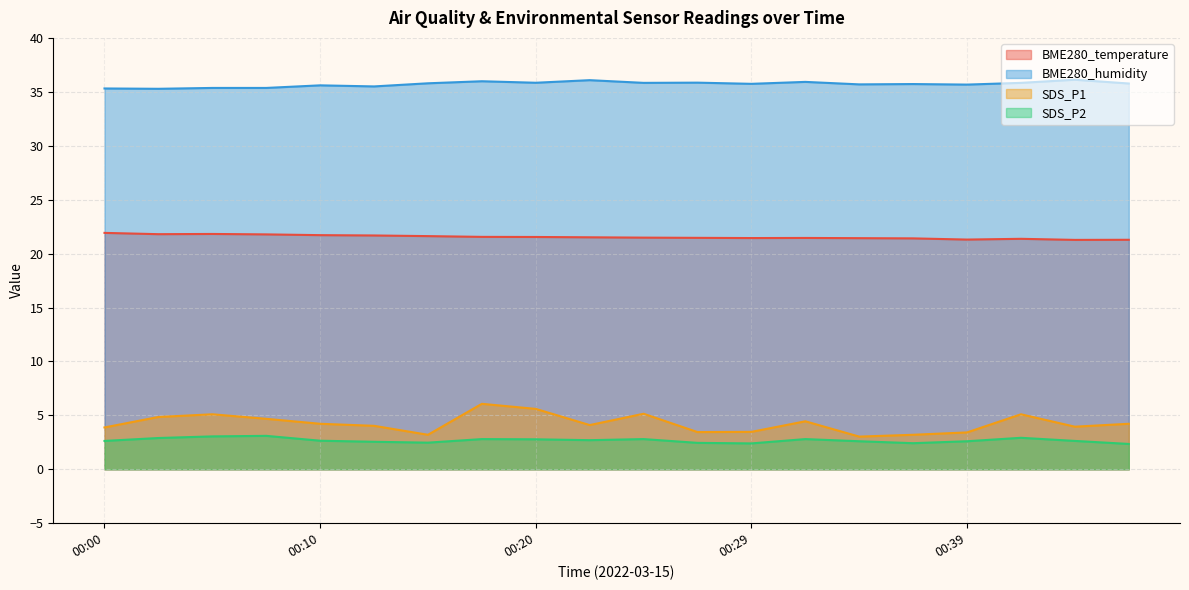

How many lines are shown in the chart?

4